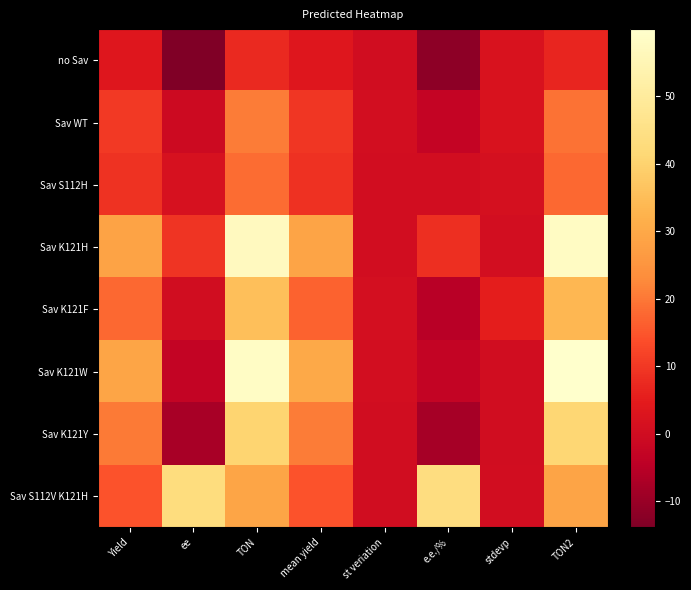

Which series changed the most between ee and TON?

Sav K121W